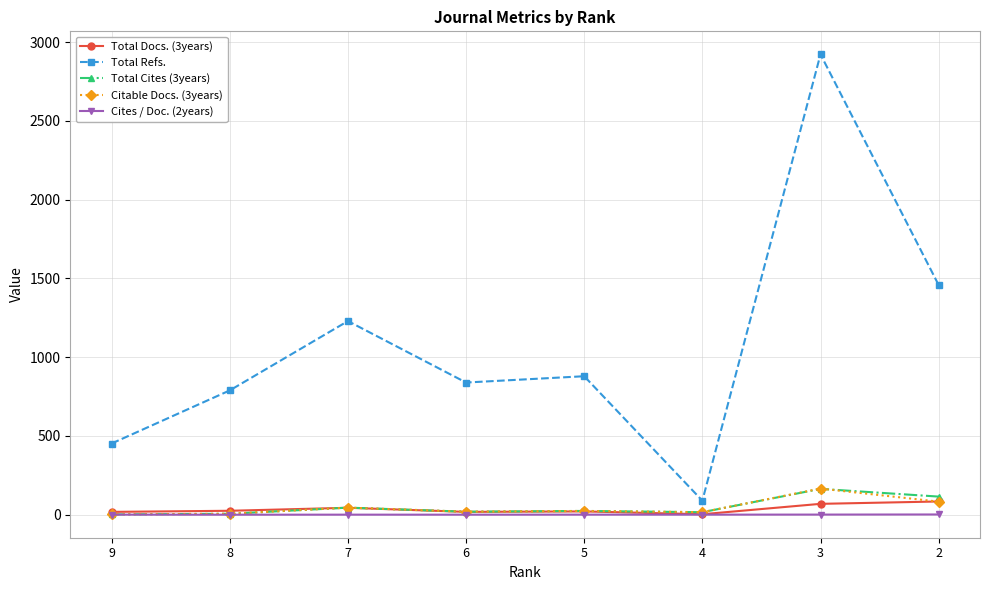

True or false: Citable Docs. (3years) has more than 1 points higher than both neighbors.

True